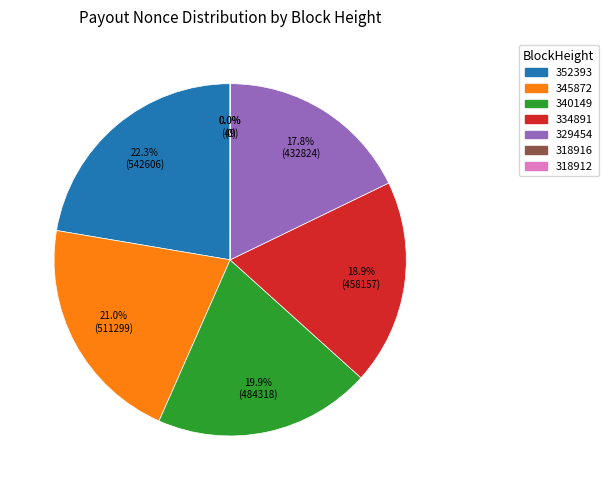

Is there a majority slice in this chart?

No